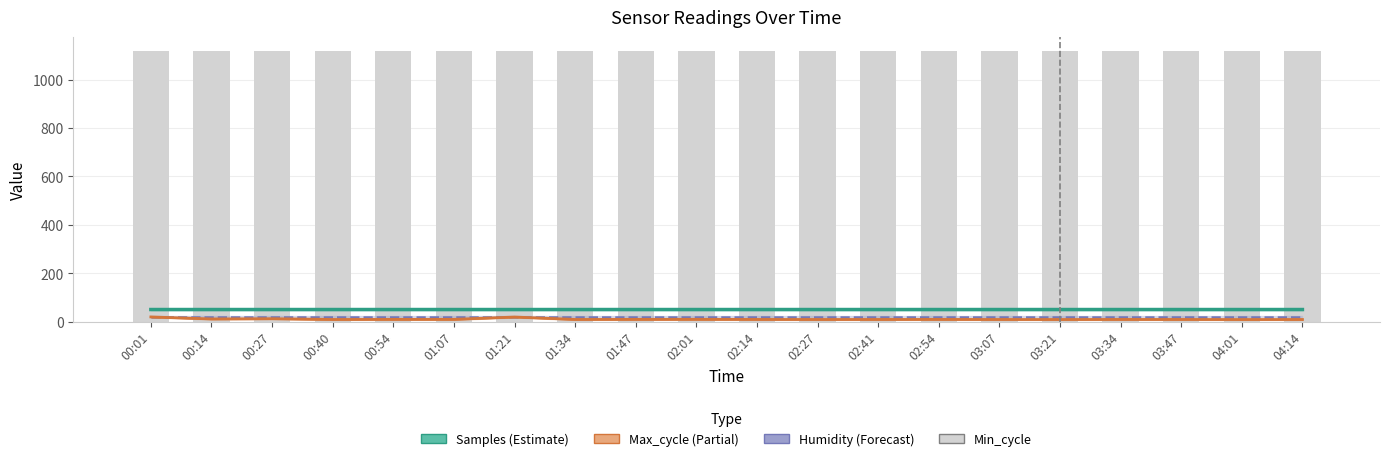

What is the average value of the Max_cycle (÷100) series?

10.0